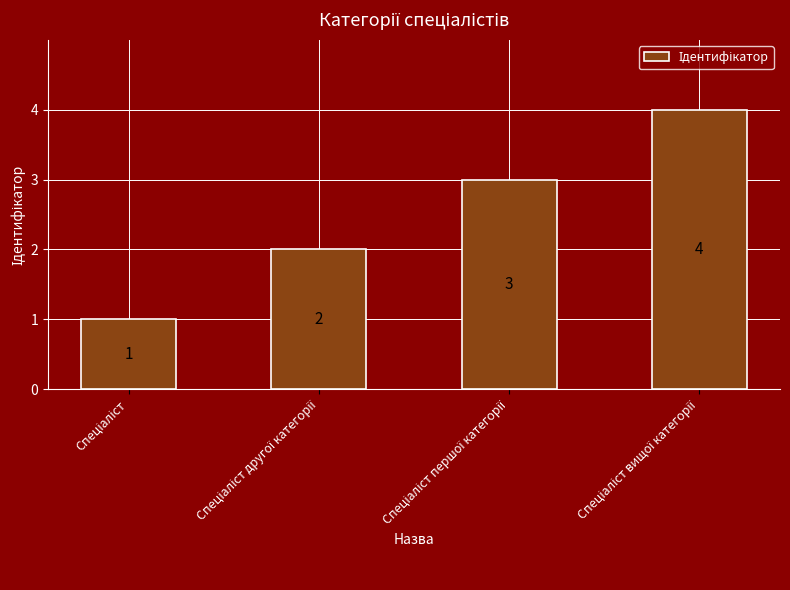

What is the maximum value shown in the chart?

4